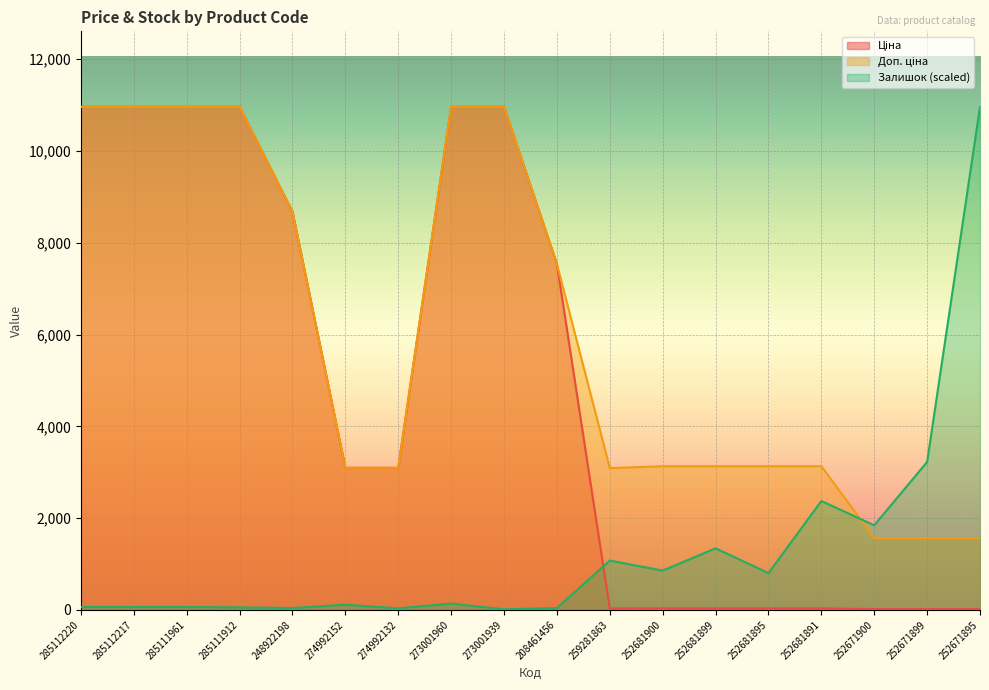

Reading right to left, extract all data points from this chart.

Ціна: 15.7	15.7	15.7	31.3	31.3	31.3	31.3	30.9	7539.3	10964.4	10964.4	3094.7	3094.7	8679.5	10964.4	10964.4	10964.4	10964.4
Доп. ціна: 1565.0	1565.0	1565.0	3131.0	3131.0	3131.0	3131.0	3088.0	7539.3	10964.4	10964.4	3095.0	3095.0	8679.5	10964.4	10964.4	10964.4	10964.4
Залишок: 10964.4	3223.3	1842.4	2372.4	800.4	1341.3	854.5	1074.4	39.7	10.8	137.0	32.4	111.8	39.7	54.1	61.3	61.3	61.3